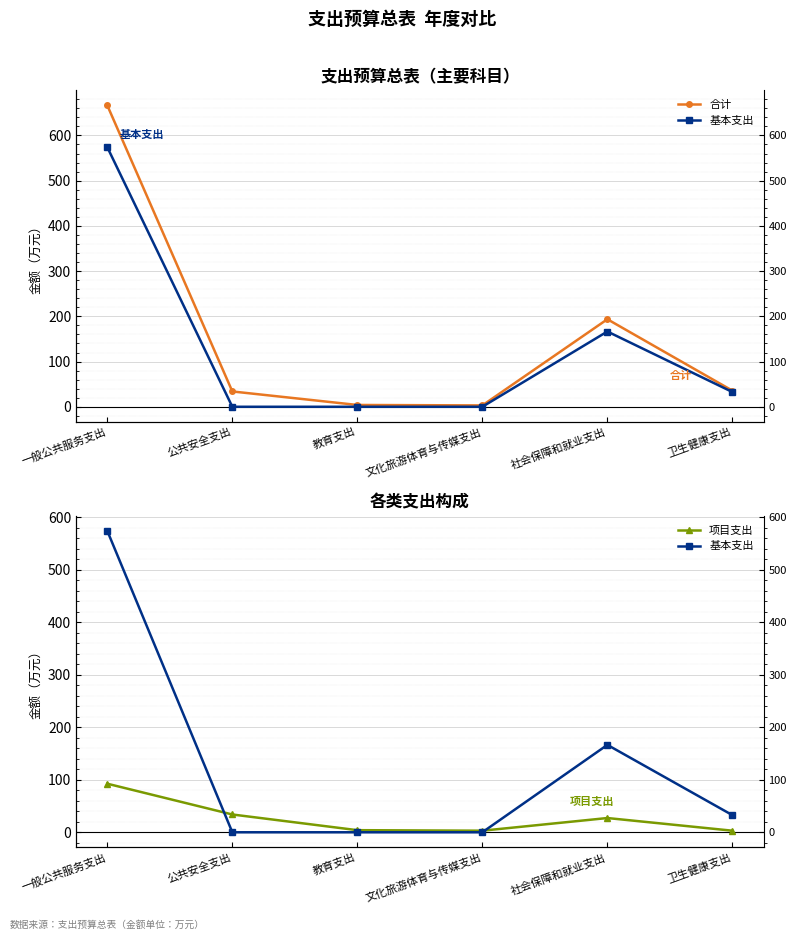

What is the label of the 4th point from the right?

教育支出